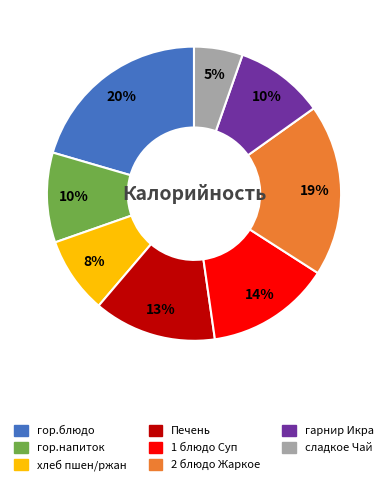

Is there a majority slice in this chart?

No